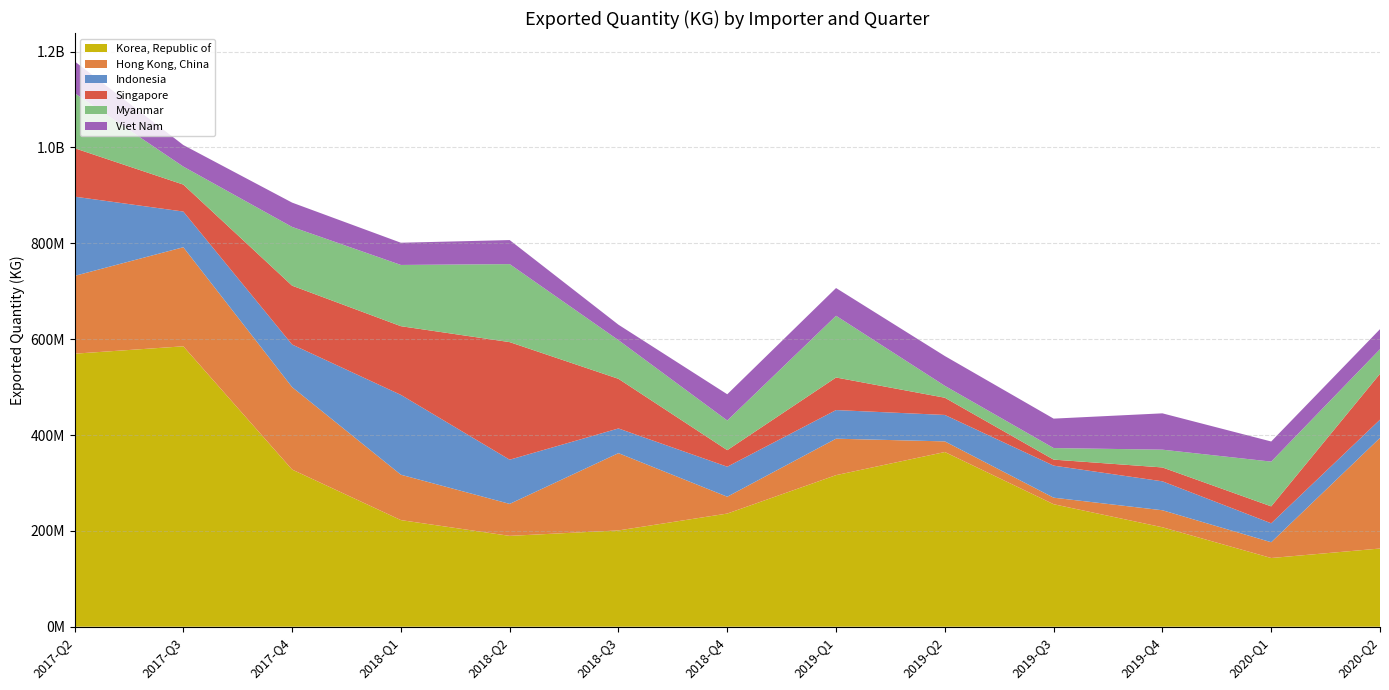

Reading left to right, transcribe all the data shown in this chart.

Korea, Republic of: 2017-Q2=569681821	2017-Q3=585093026	2017-Q4=327907665	2018-Q1=222441803	2018-Q2=189536915	2018-Q3=200910696	2018-Q4=236085655	2019-Q1=316259083	2019-Q2=364509928	2019-Q3=255573472	2019-Q4=207476667	2020-Q1=143340321	2020-Q2=163140438
Hong Kong, China: 2017-Q2=162308550	2017-Q3=206734706	2017-Q4=172036165	2018-Q1=94685311	2018-Q2=66727857	2018-Q3=161236658	2018-Q4=35148539	2019-Q1=76062647	2019-Q2=22172811	2019-Q3=13649216	2019-Q4=35516520	2020-Q1=32921893	2020-Q2=230839972
Indonesia: 2017-Q2=165410888	2017-Q3=74474972	2017-Q4=88894411	2018-Q1=166618949	2018-Q2=92207794	2018-Q3=51529312	2018-Q4=62603397	2019-Q1=59740437	2019-Q2=55170058	2019-Q3=66878518	2019-Q4=60363752	2020-Q1=39529537	2020-Q2=38034477
Singapore: 2017-Q2=101118345	2017-Q3=56266826	2017-Q4=122794837	2018-Q1=143320728	2018-Q2=245365755	2018-Q3=103566694	2018-Q4=34578269	2019-Q1=67955436	2019-Q2=35948564	2019-Q3=12553488	2019-Q4=28976363	2020-Q1=35304187	2020-Q2=95735346
Myanmar: 2017-Q2=114934729	2017-Q3=37546434	2017-Q4=122565155	2018-Q1=127779797	2018-Q2=162784806	2018-Q3=80645485	2018-Q4=61875609	2019-Q1=128801811	2019-Q2=24818909	2019-Q3=24138922	2019-Q4=37076763	2020-Q1=93413484	2020-Q2=51329027
Viet Nam: 2017-Q2=66360248	2017-Q3=44965734	2017-Q4=50731782	2018-Q1=46361624	2018-Q2=50122453	2018-Q3=32242708	2018-Q4=54716569	2019-Q1=57857541	2019-Q2=62178136	2019-Q3=61388052	2019-Q4=75803839	2020-Q1=41963560	2020-Q2=41759304